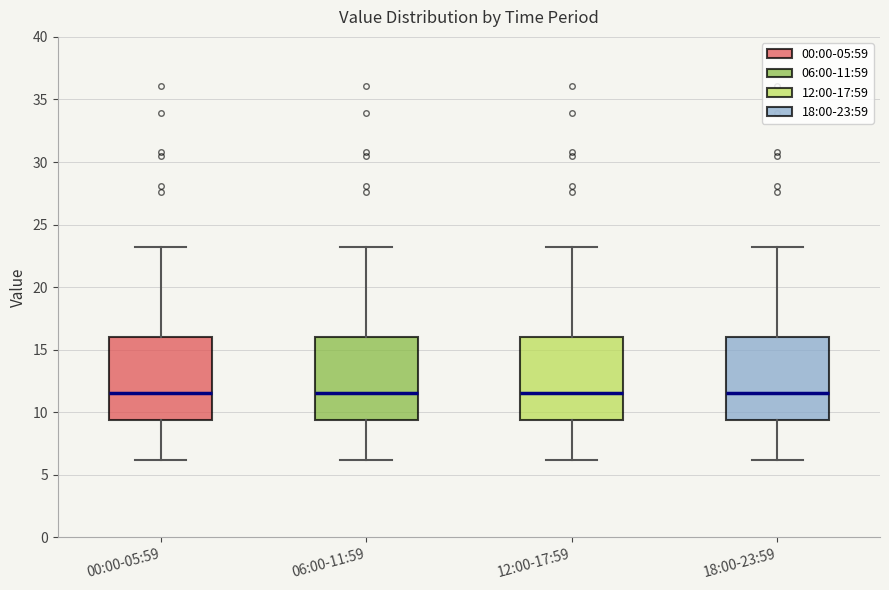

Where does the median line of the box for 00:00-05:59 sit on the y-axis? The values are not printed on the chart, so give them approximately, as read against the axis.

11.5